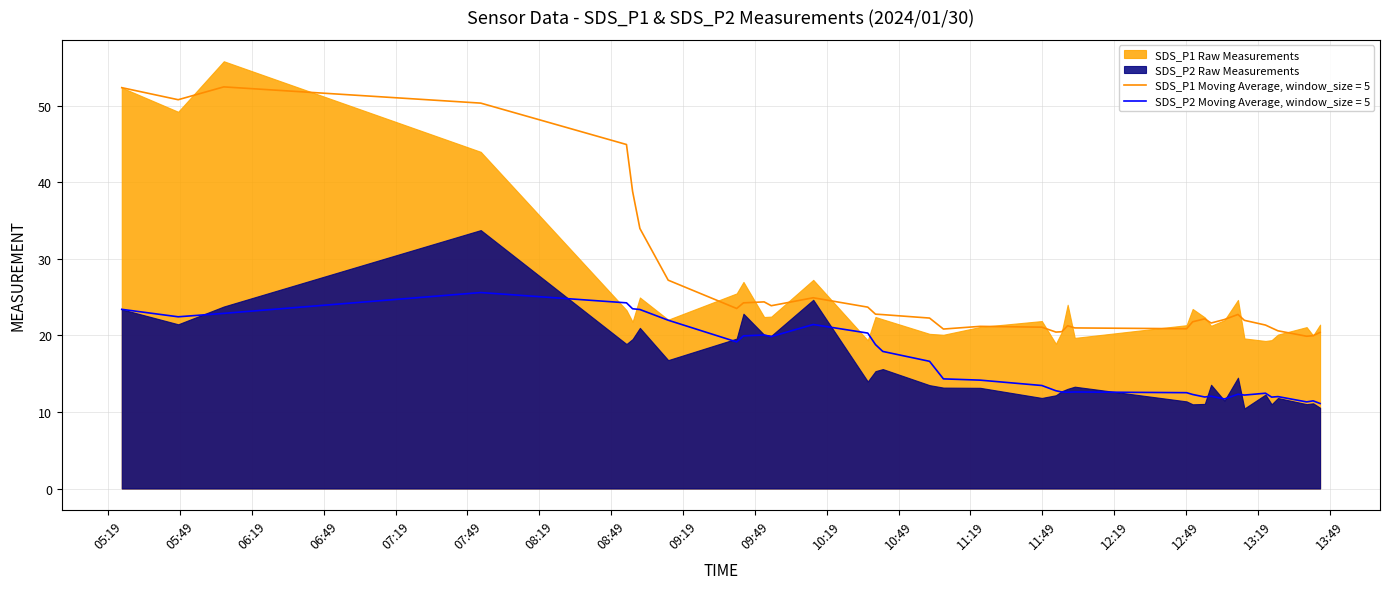

Between 8 and 36, which series saw the biggest shift?

SDS_P2